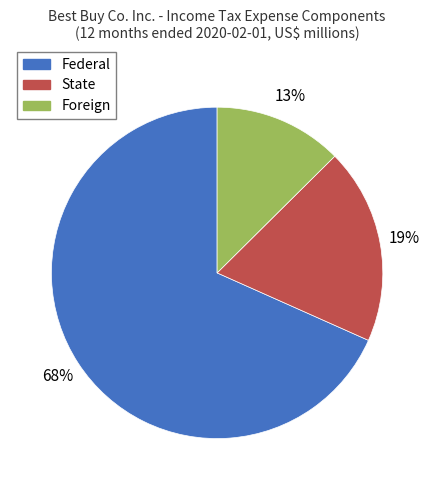

Is Federal the majority of the pie?

Yes